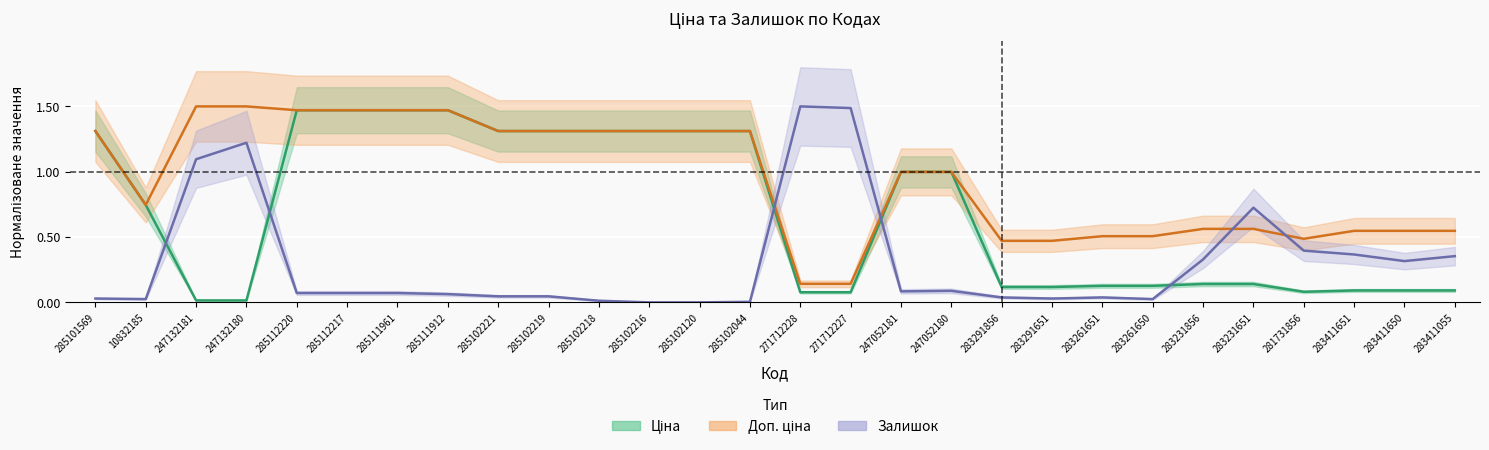

Between 247132180 and 283411650, which is larger?

283411650